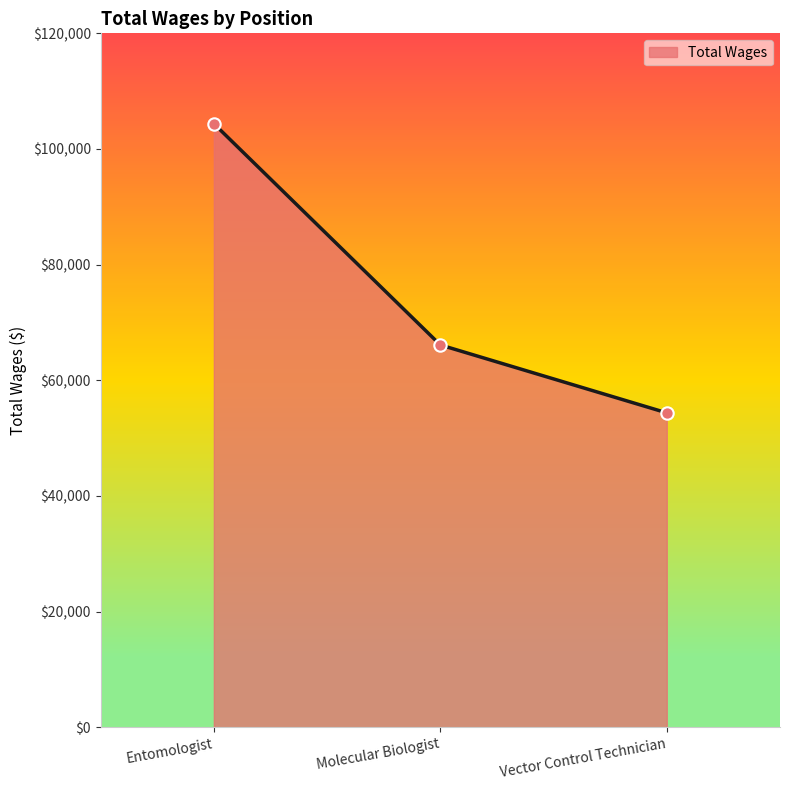

Between Vector Control Technician and Molecular Biologist, which is larger?

Molecular Biologist